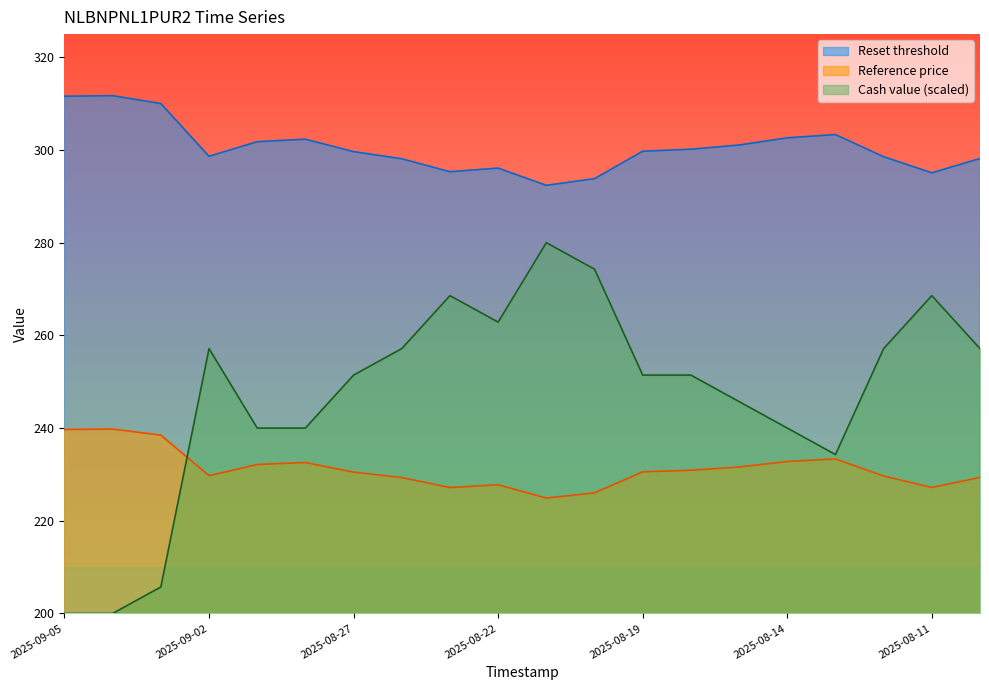

Between 2025-09-05 and 2025-08-15, which series saw the biggest shift?

Cash value